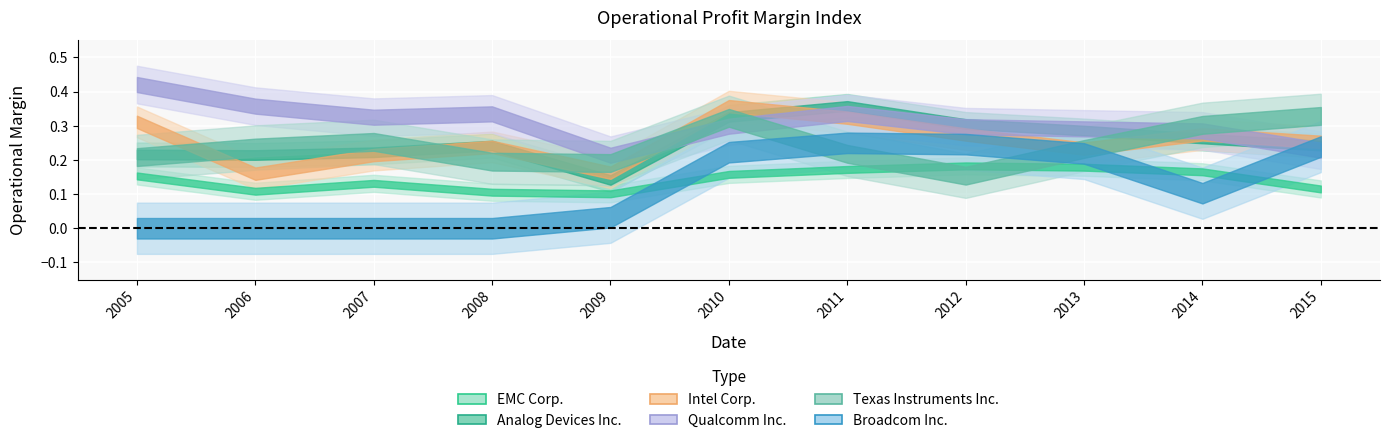

Where is Analog Devices Inc. nearest to the value 0?

2009